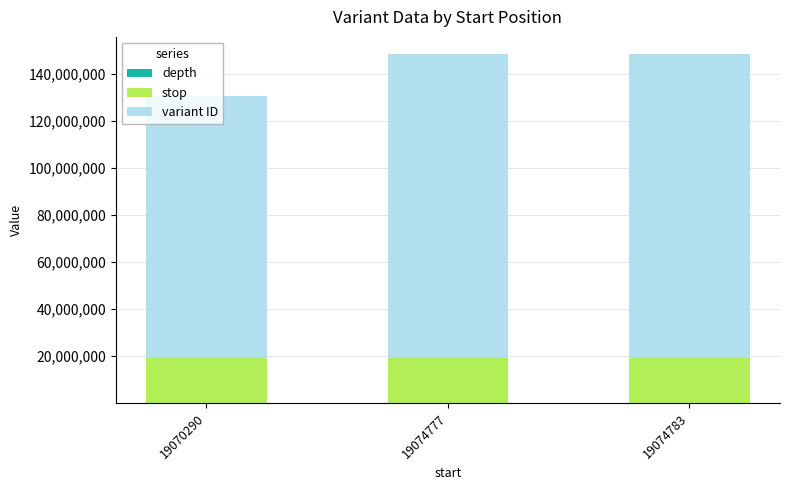

What is the sum of all variant ID values?

370430177